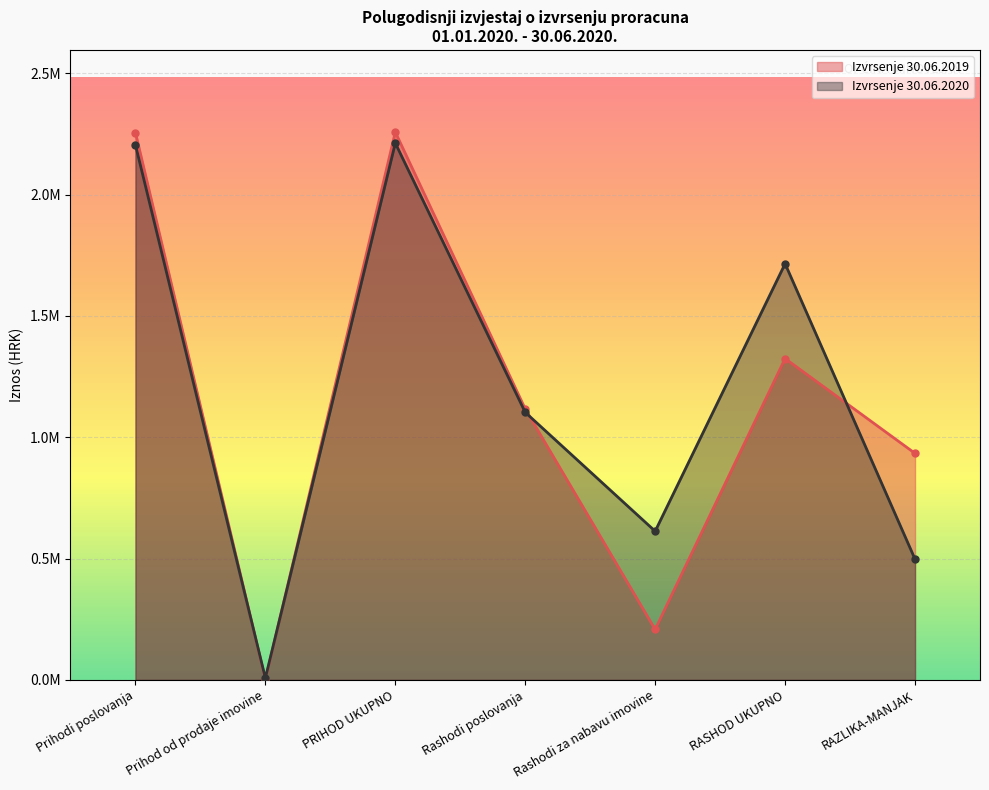

At which category does Izvrsenje 30.06.2019 reach its first local peak?

PRIHOD UKUPNO